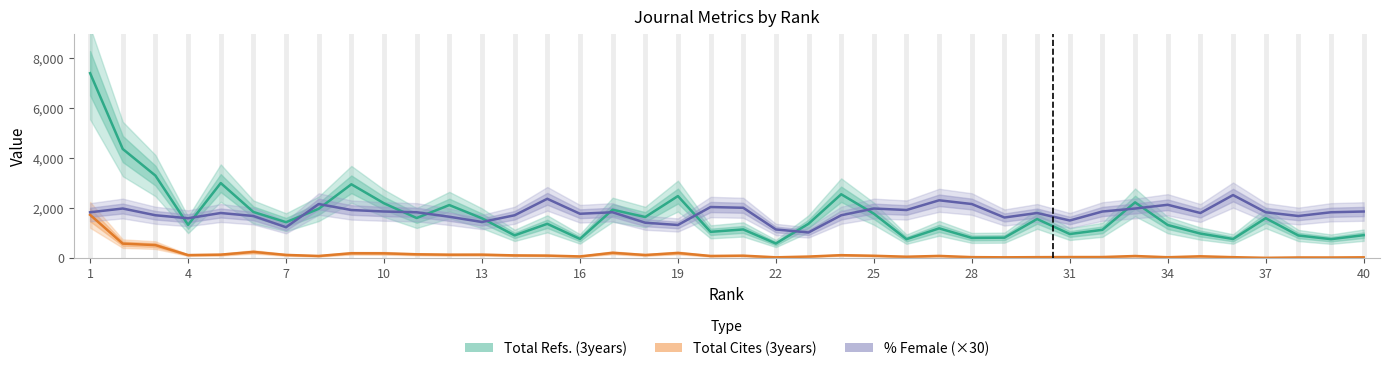

True or false: Total Refs. (3years) and Total Cites (3years) cross at least once.

False